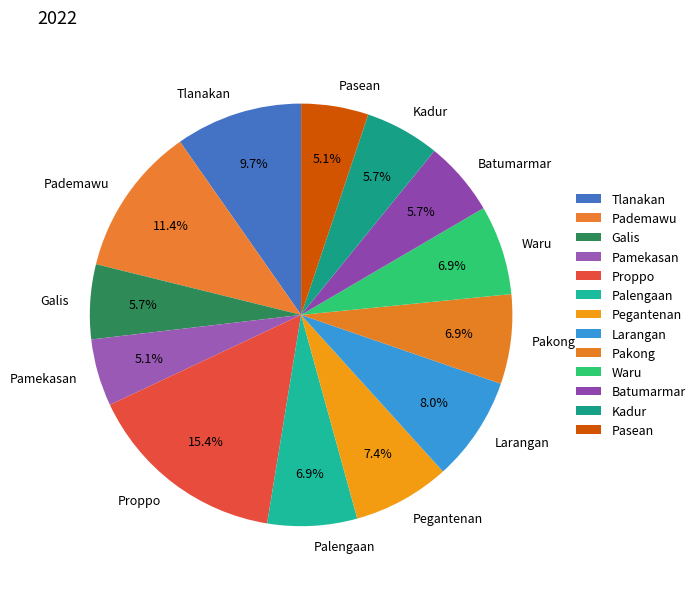

The Larangan slice represents 8% of the pie. True or false?

True